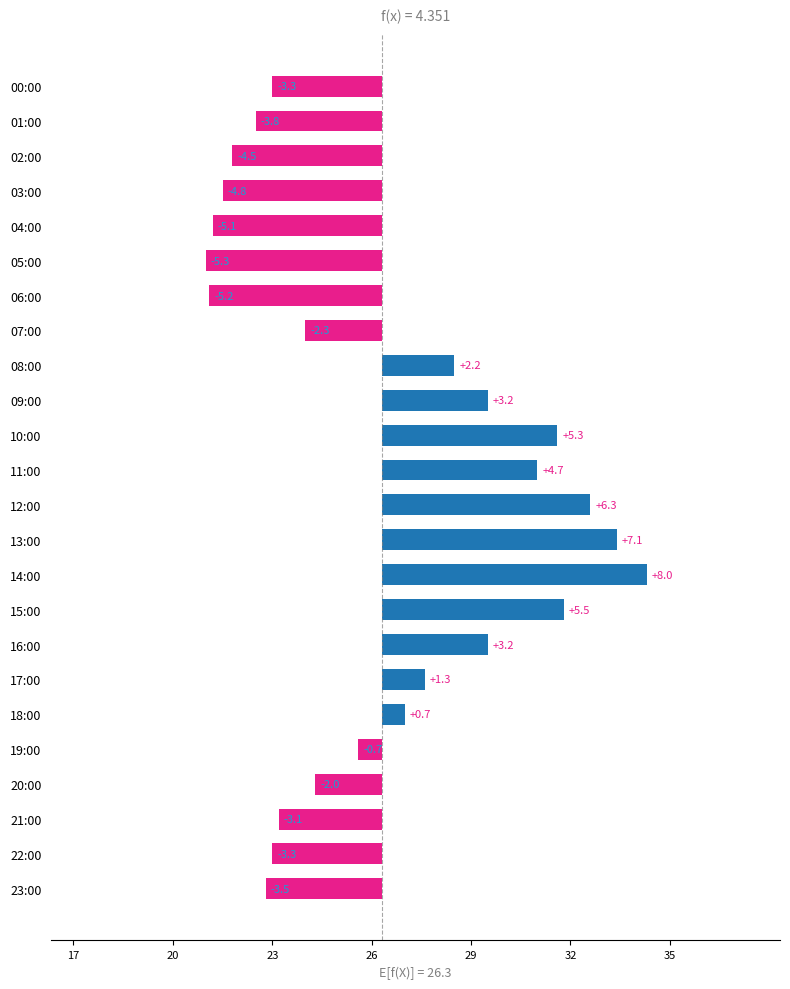

Is it true that the value at 14:00 is 8.0?

True